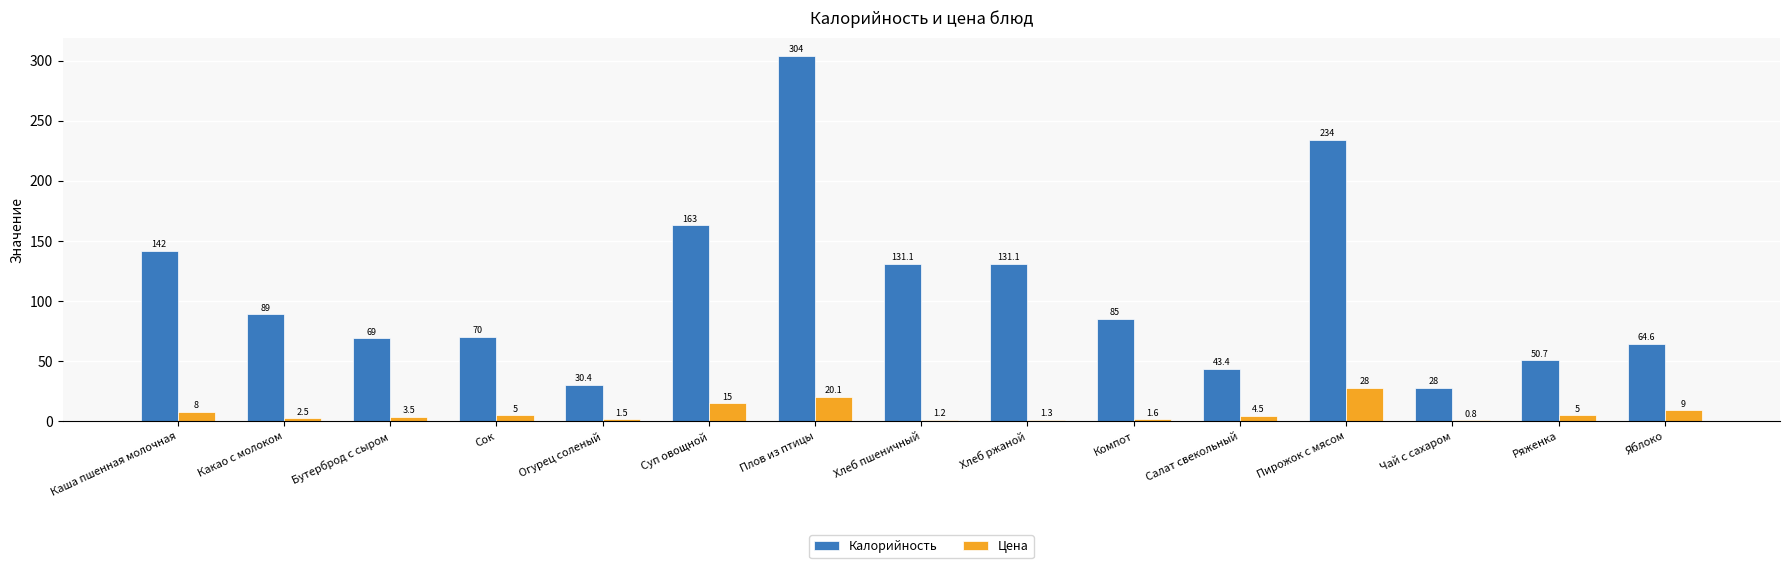

Is it true that Цена equals 38.2 at Пирожок с мясом?

False